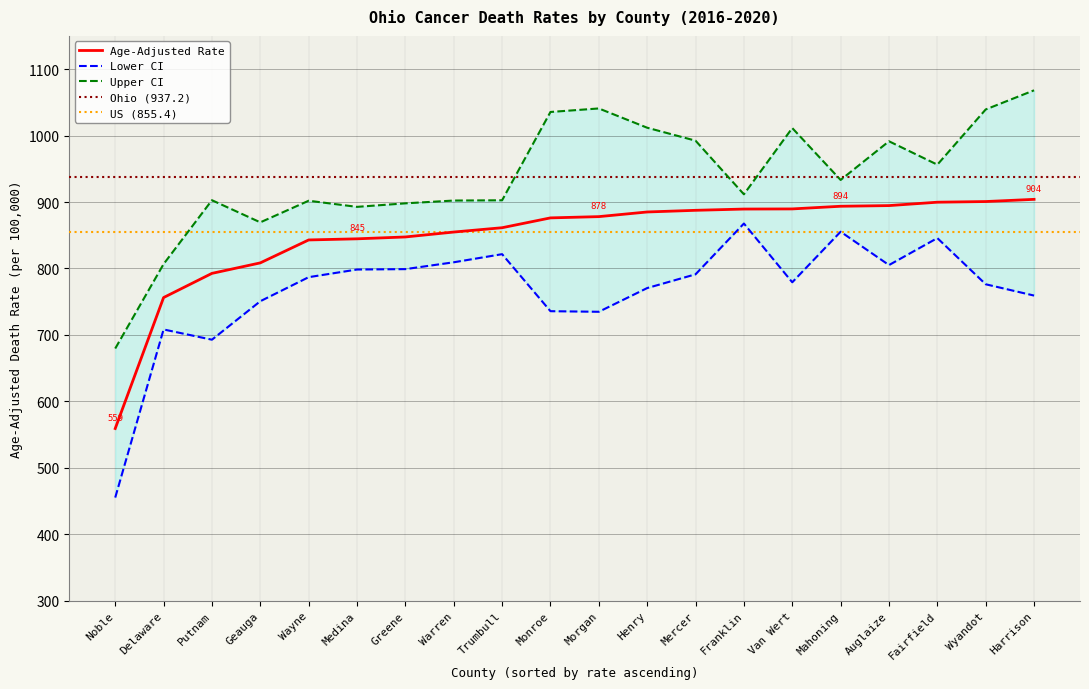

What is the smallest value displayed?

455.2